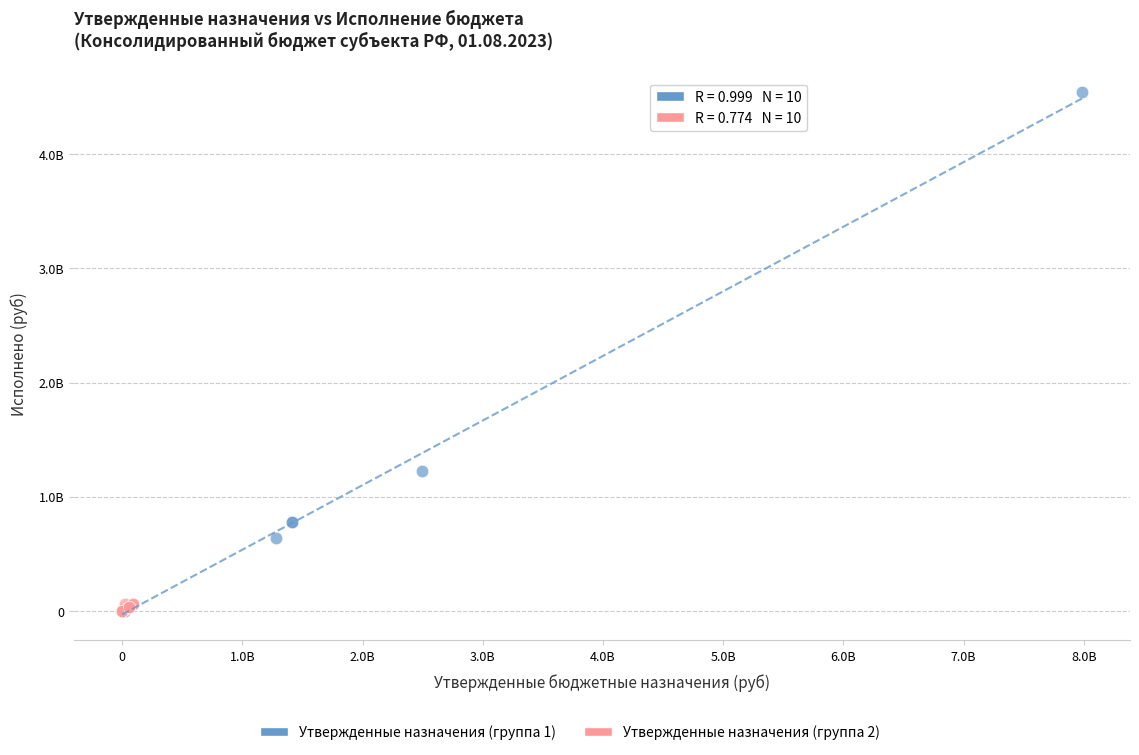

Which series reaches the maximum Y coordinate?

Утвержденные назначения (группа 1)